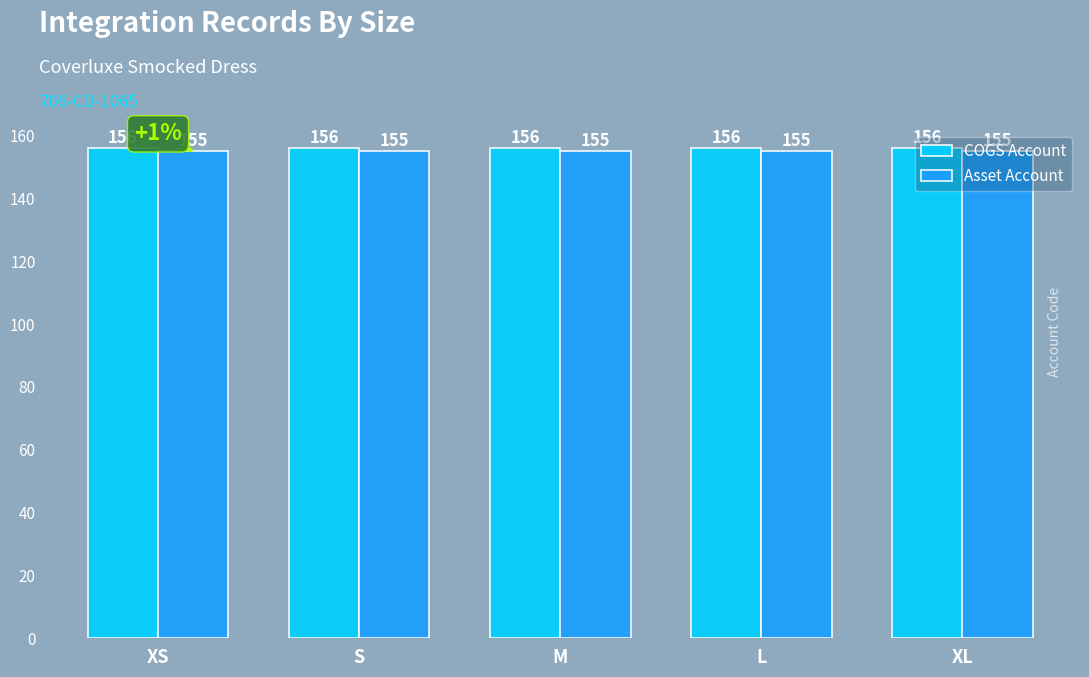

How many bars are there in total?

10